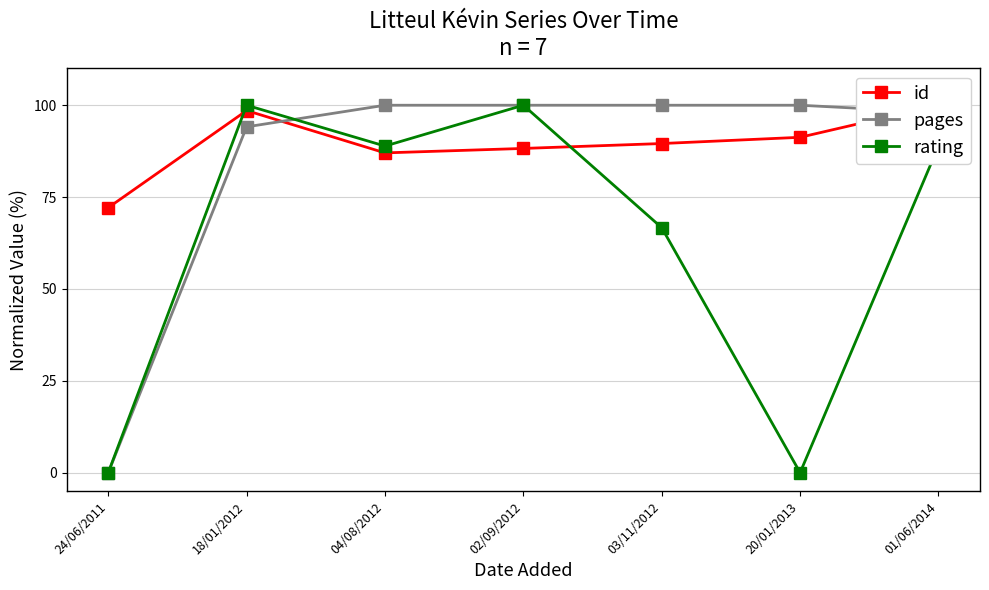

What is the total value across all series at 02/09/2012?

288.2